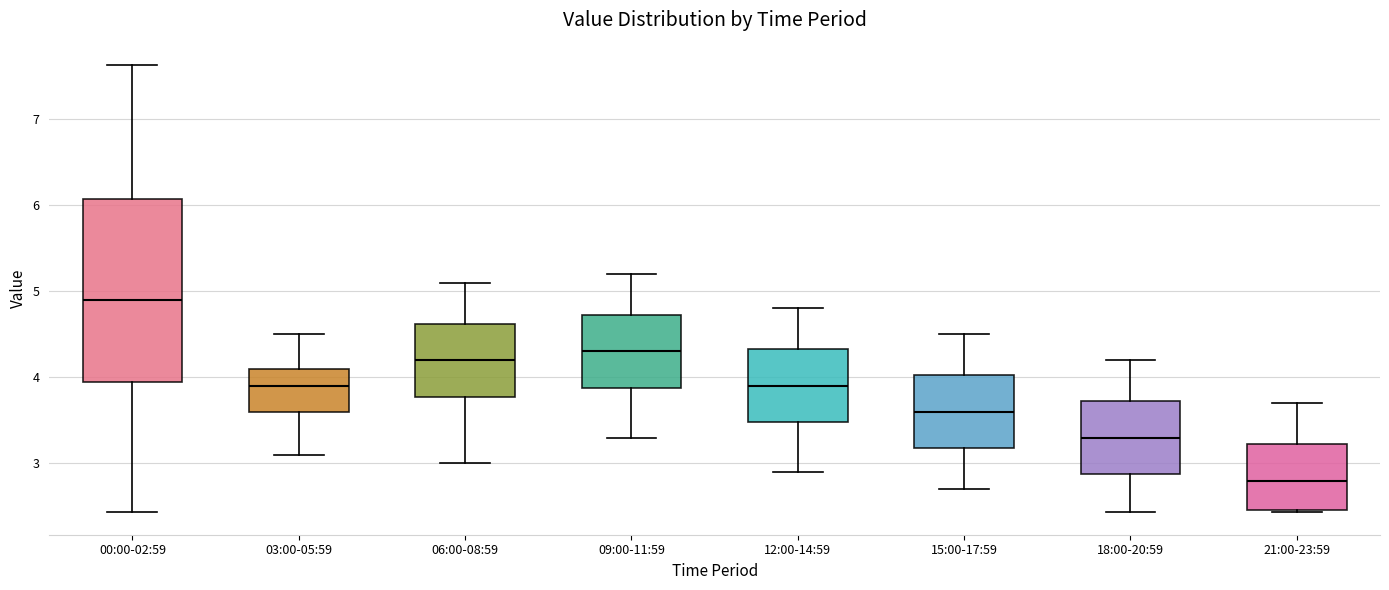

Reading left to right, read every box against the y-axis: the position of its median line, the range the box covers, and the ends of its whiskers. The values are not printed on the chart, so give them approximately, as read against the axis.

00:00-02:59: median 4.9, box 3.9 to 6.1, whiskers 2.4 to 7.6
03:00-05:59: median 3.9, box 3.6 to 4.1, whiskers 3.1 to 4.5
06:00-08:59: median 4.2, box 3.8 to 4.6, whiskers 3.0 to 5.1
09:00-11:59: median 4.3, box 3.9 to 4.7, whiskers 3.3 to 5.2
12:00-14:59: median 3.9, box 3.5 to 4.3, whiskers 2.9 to 4.8
15:00-17:59: median 3.6, box 3.2 to 4.0, whiskers 2.7 to 4.5
18:00-20:59: median 3.3, box 2.9 to 3.7, whiskers 2.4 to 4.2
21:00-23:59: median 2.8, box 2.5 to 3.2, whiskers 2.4 to 3.7